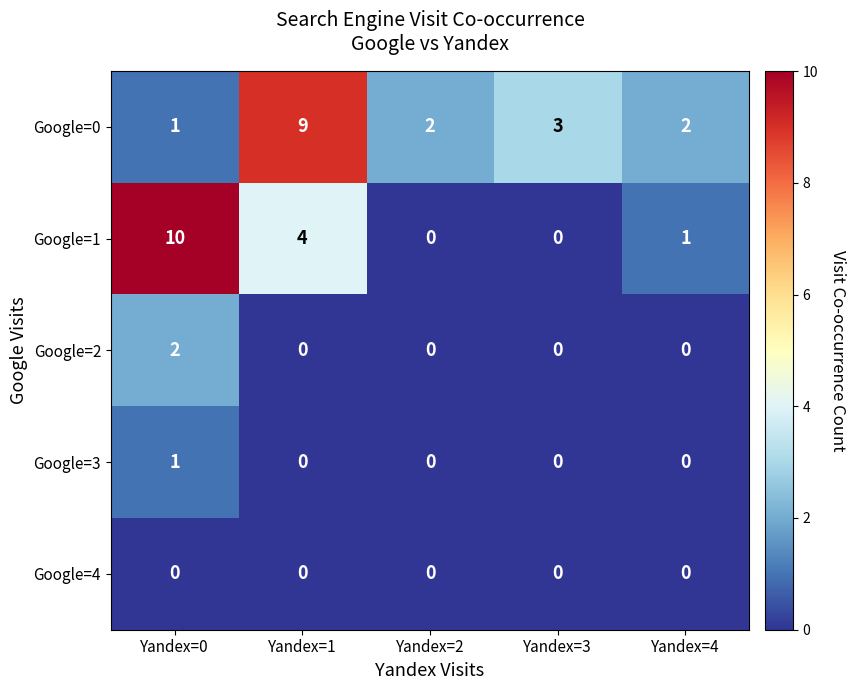

What is the sum of all Google=1 values?

15